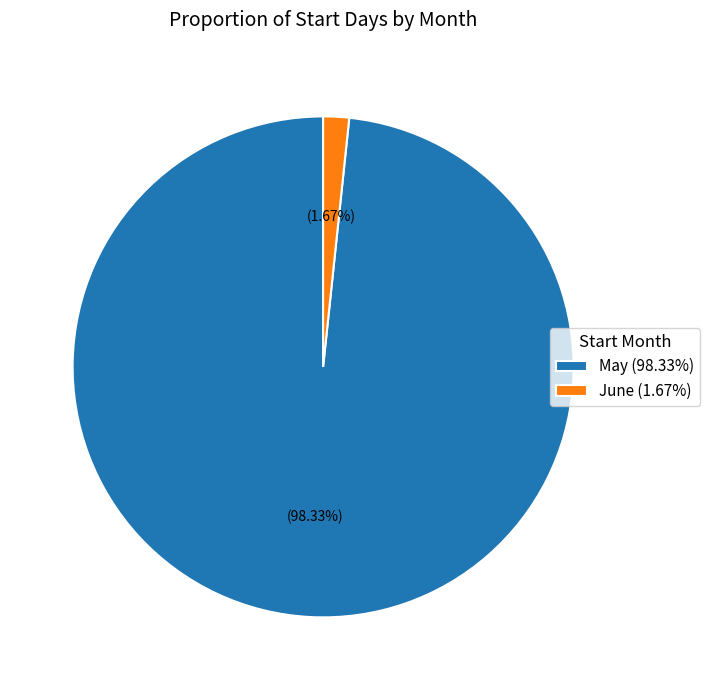

Is the sum of May (98.33%) and June (1.67%) greater than half?

Yes